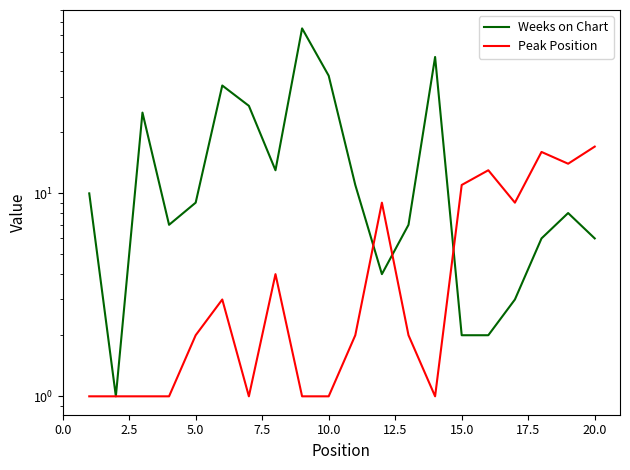

Does the chart have visible grid lines?

No